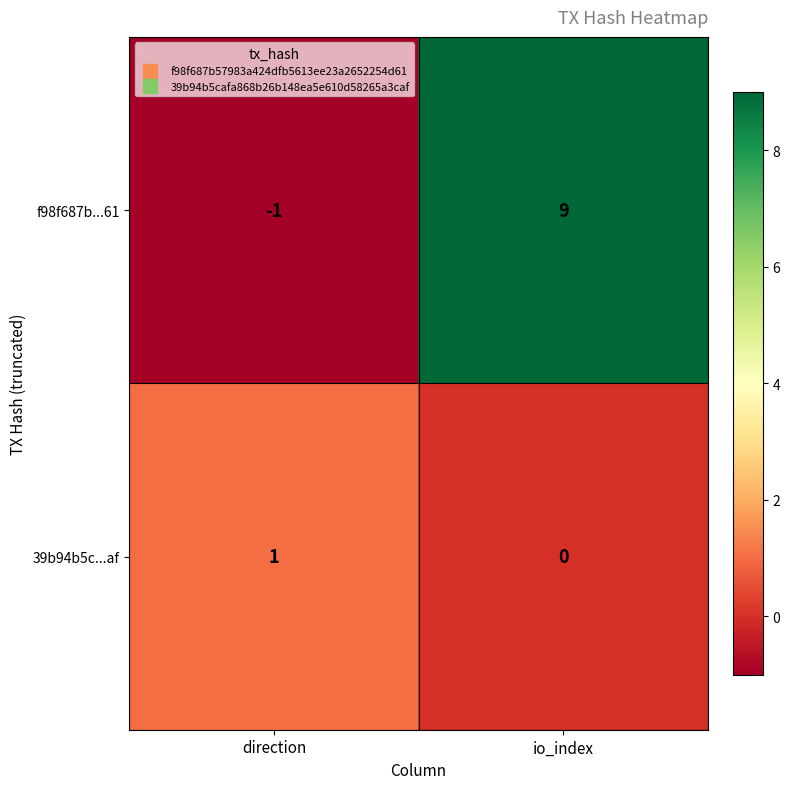

True or false: f98f687b...61 has a value of 0 at direction.

False